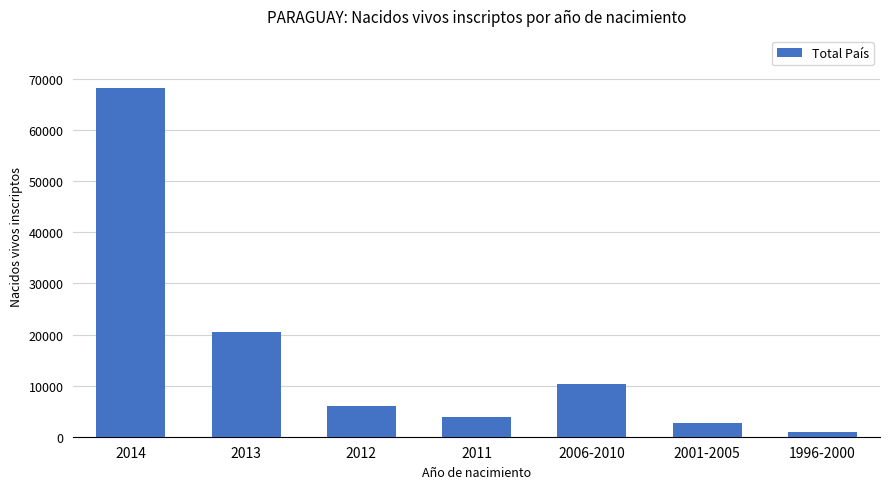

The value at 2001-2005 is 2678. True or false?

True